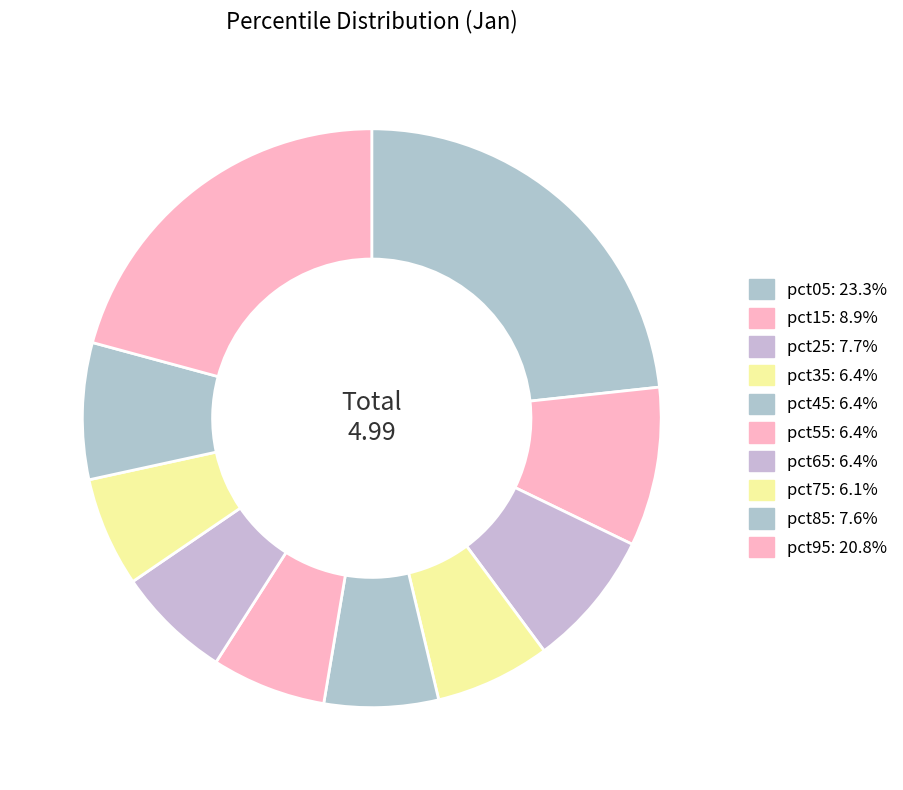

Which category has the smallest portion of the pie?

pct75